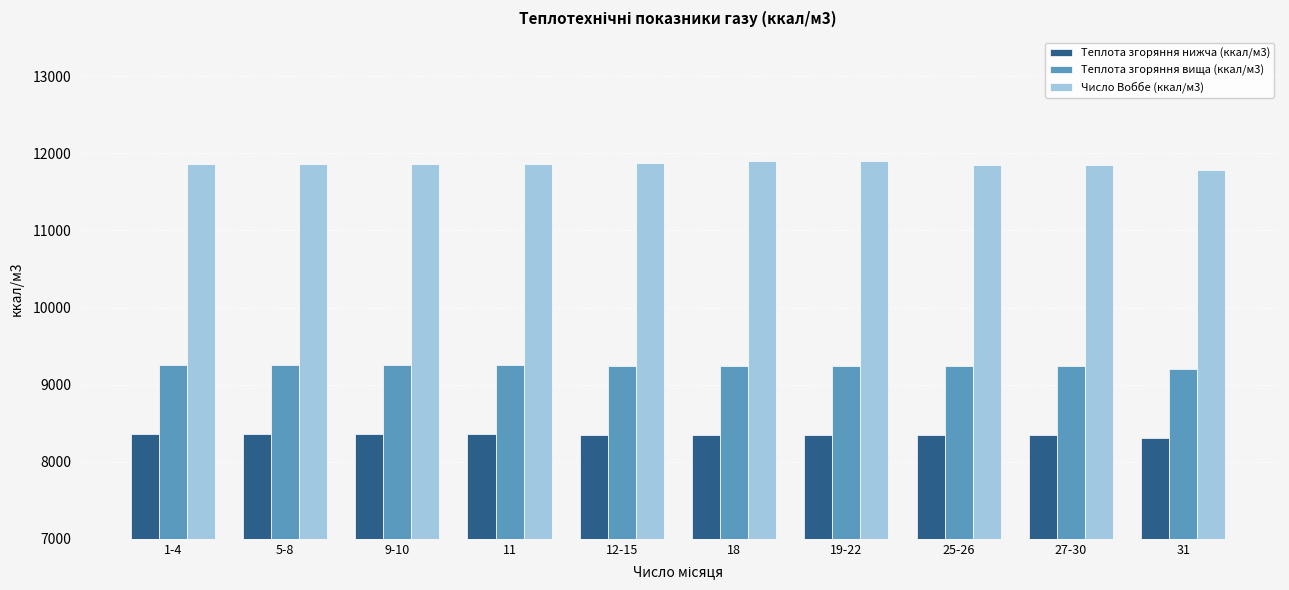

Rank the series by their average value, from lowest to highest.

Теплота згоряння нижча (ккал/м3), Теплота згоряння вища (ккал/м3), Число Воббе (ккал/м3)